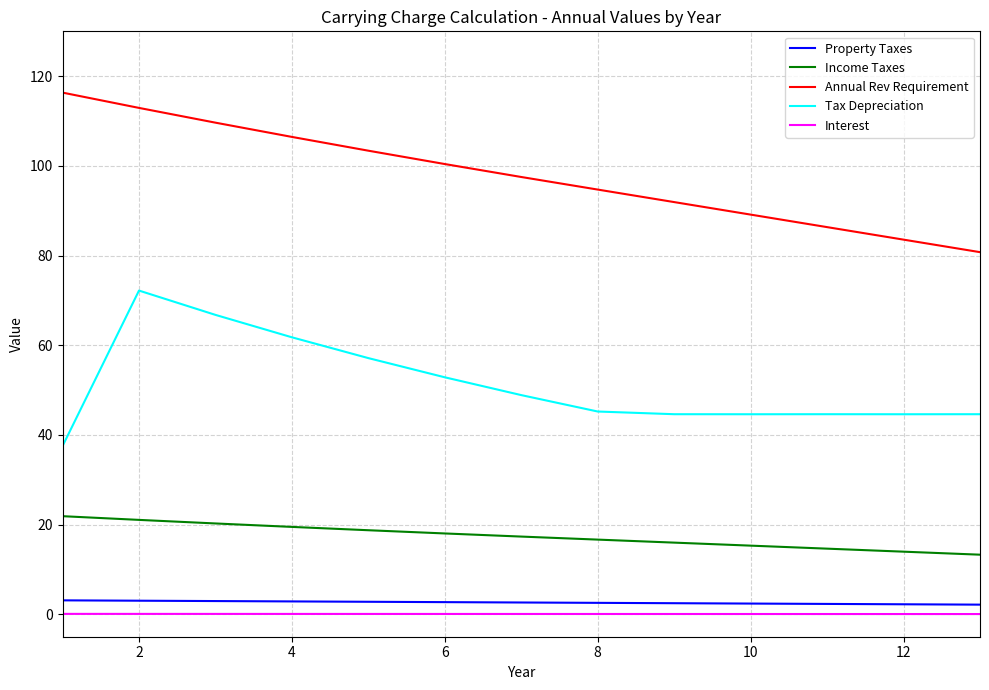

What is the highest value of the Tax Depreciation series?

72.2